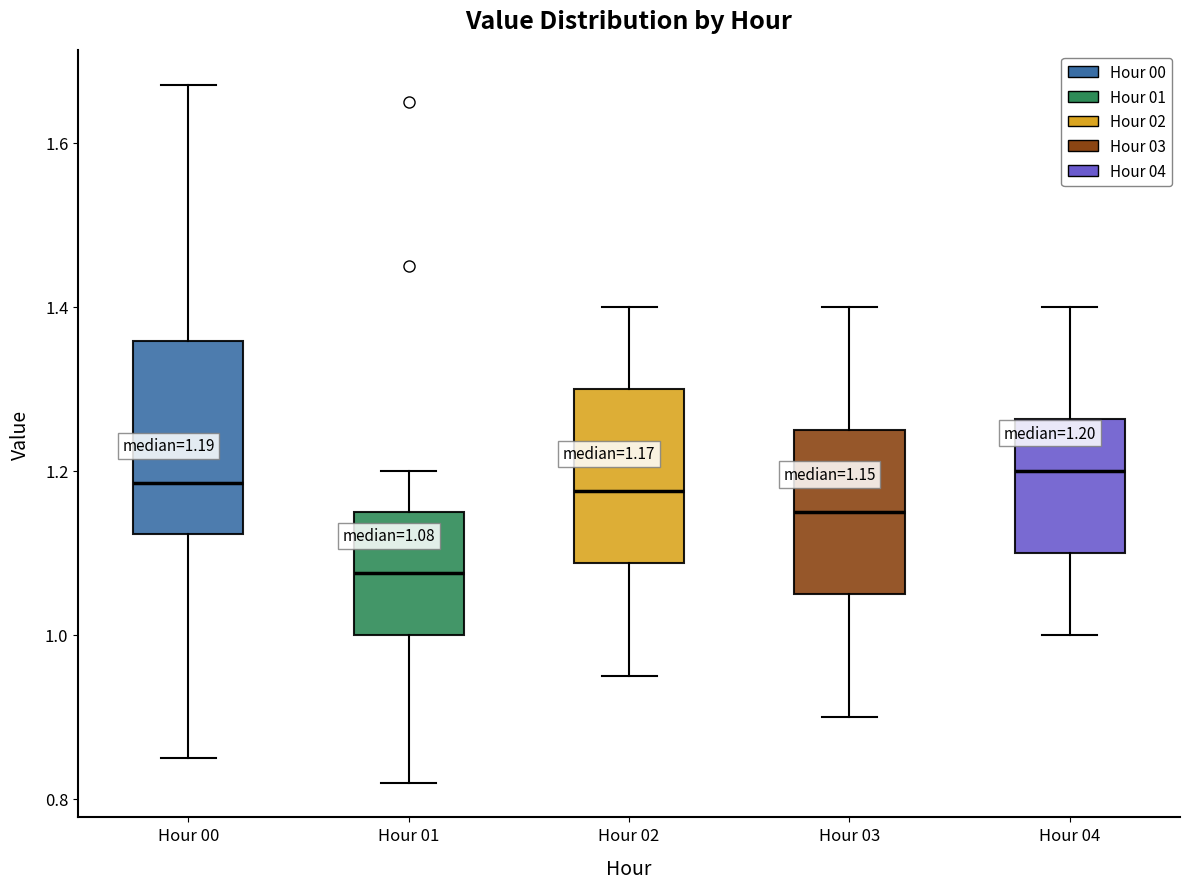

Comparing the boxes themselves (not the whiskers), which one is the tallest?

Hour 00